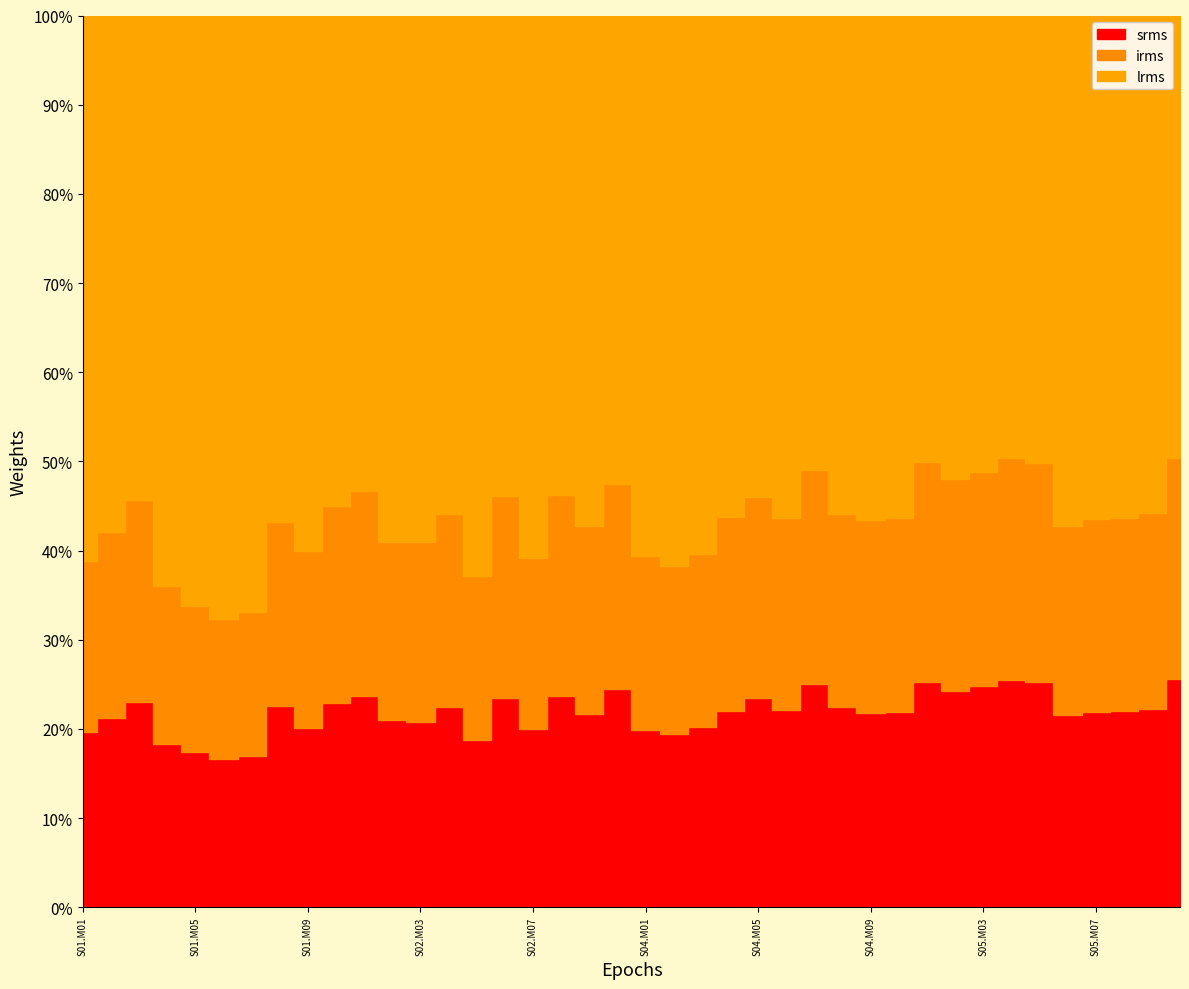

What is the minimum value shown in the chart?

11.3